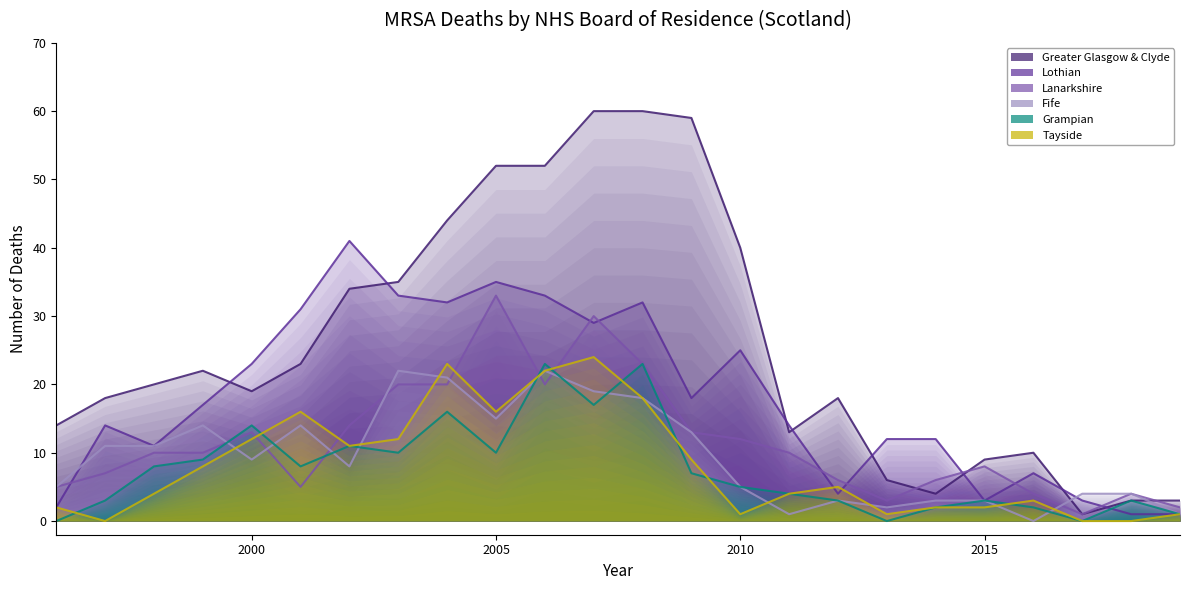

How many intersections are there between Lanarkshire and Tayside?

6